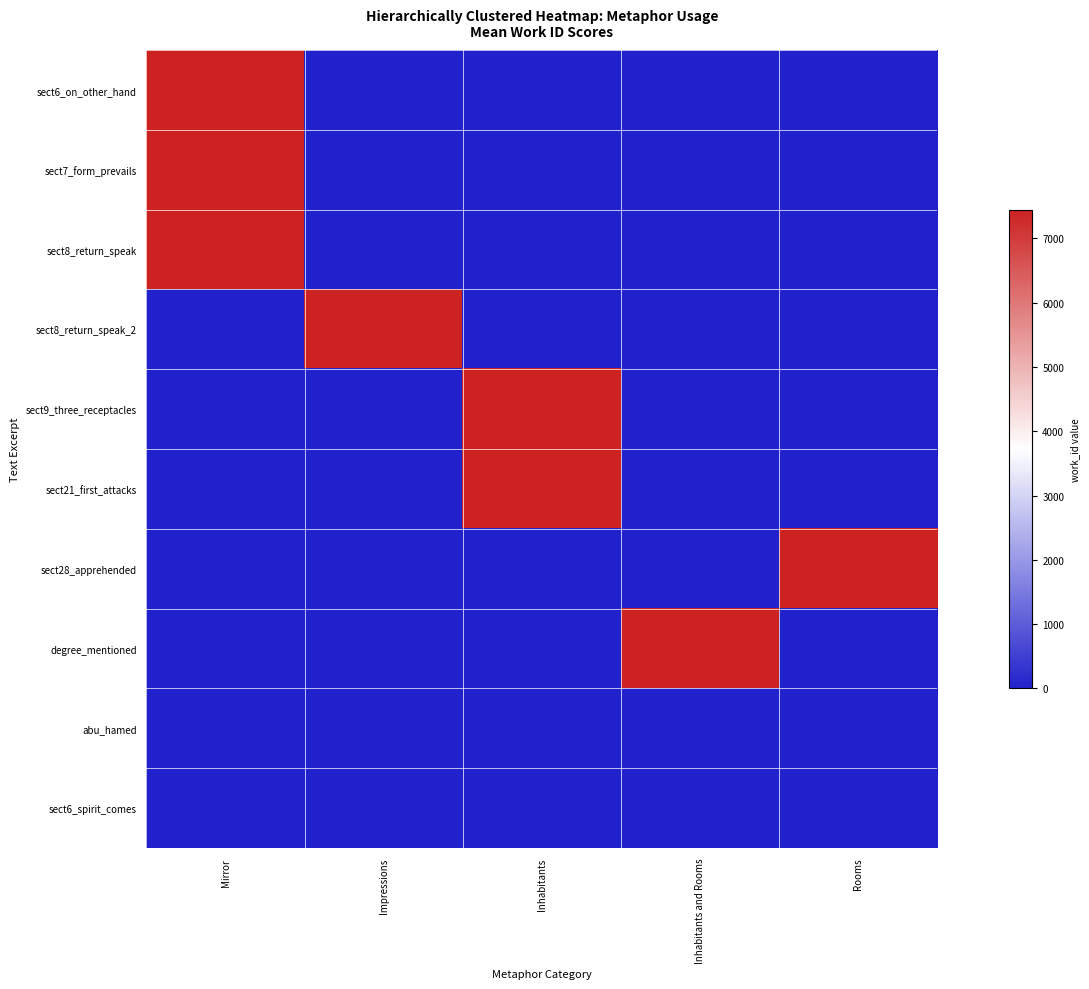

Rank the series at Inhabitants and Rooms from highest to lowest value.

degree_mentioned, sect6_on_other_hand, sect7_form_prevails, sect8_return_speak, sect8_return_speak_2, sect9_three_receptacles, sect21_first_attacks, sect28_apprehended, abu_hamed, sect6_spirit_comes